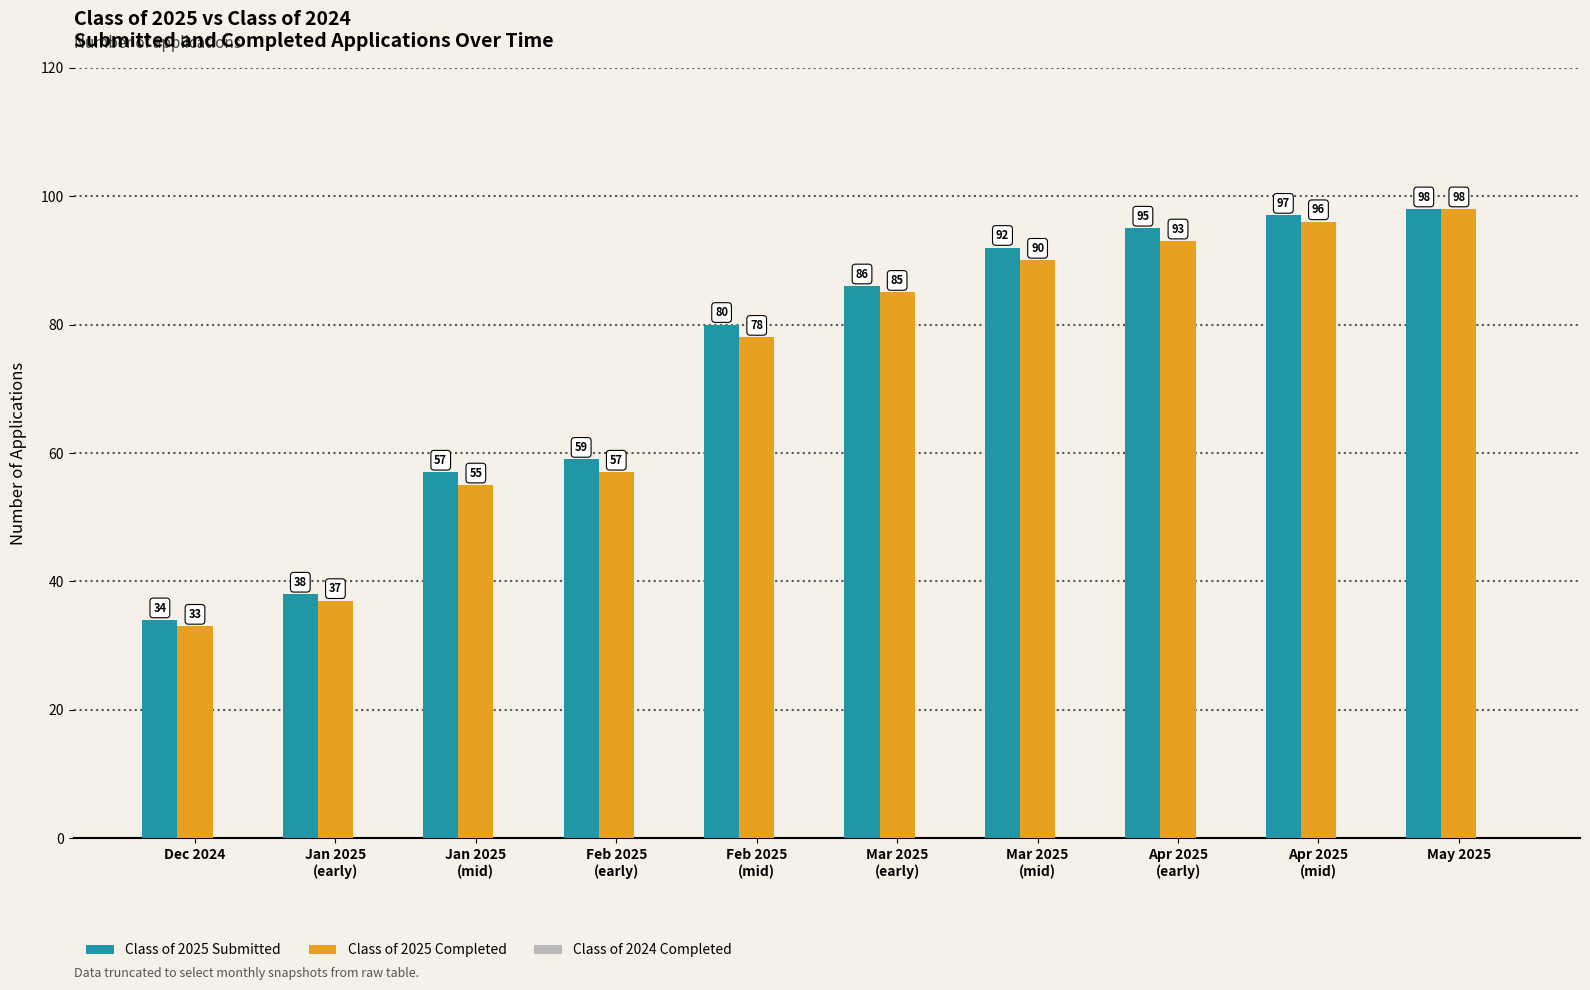

Are the bars grouped side by side (vs. stacked)?

Yes